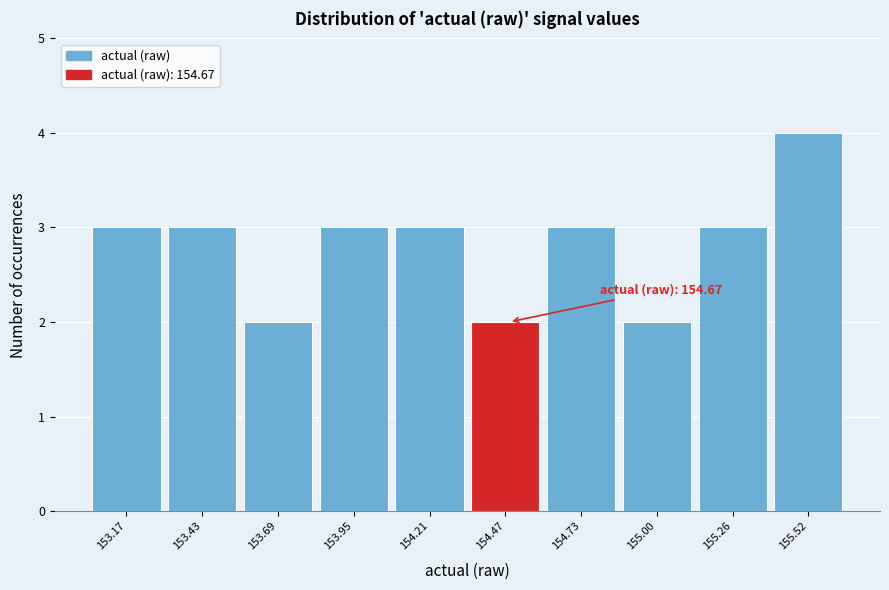

Reading left to right, what are all the values shown in this chart?

153.17=3	153.43=3	153.69=2	153.95=3	154.21=3	154.47=2	154.73=3	155.00=2	155.26=3	155.52=4